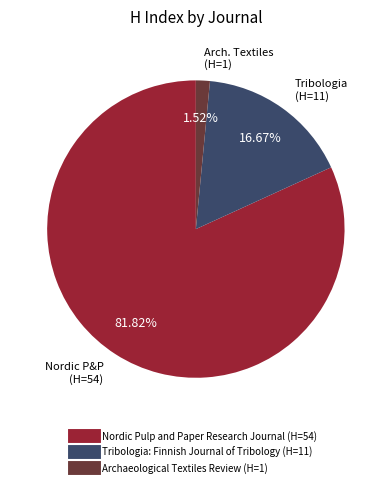

To the nearest percent, what is the combined percentage of Nordic Pulp and Paper Research Journal and Archaeological Textiles Review?

83%